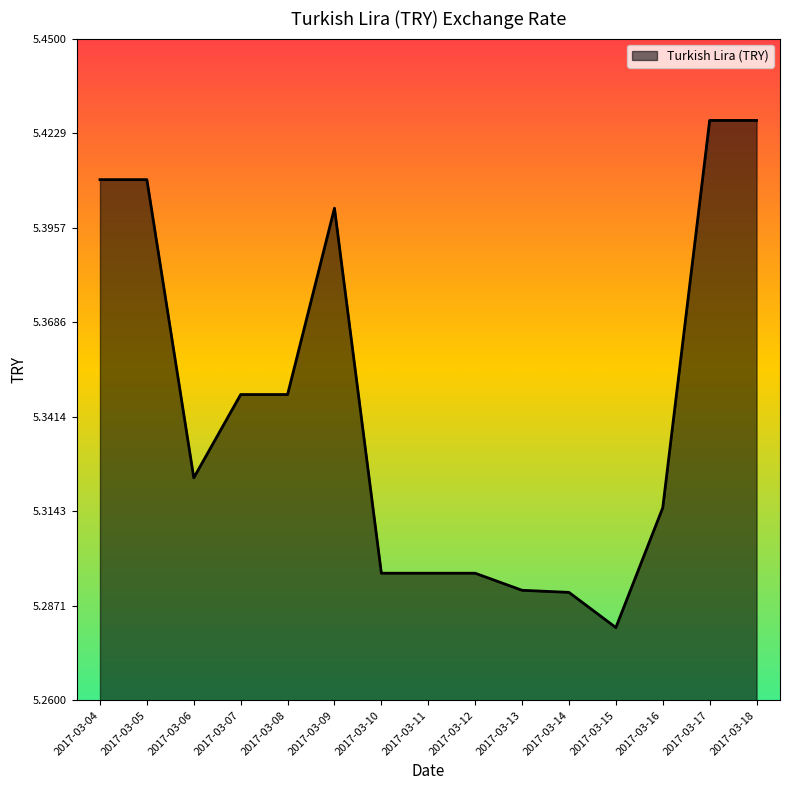

Count the number of data series in this chart.

1